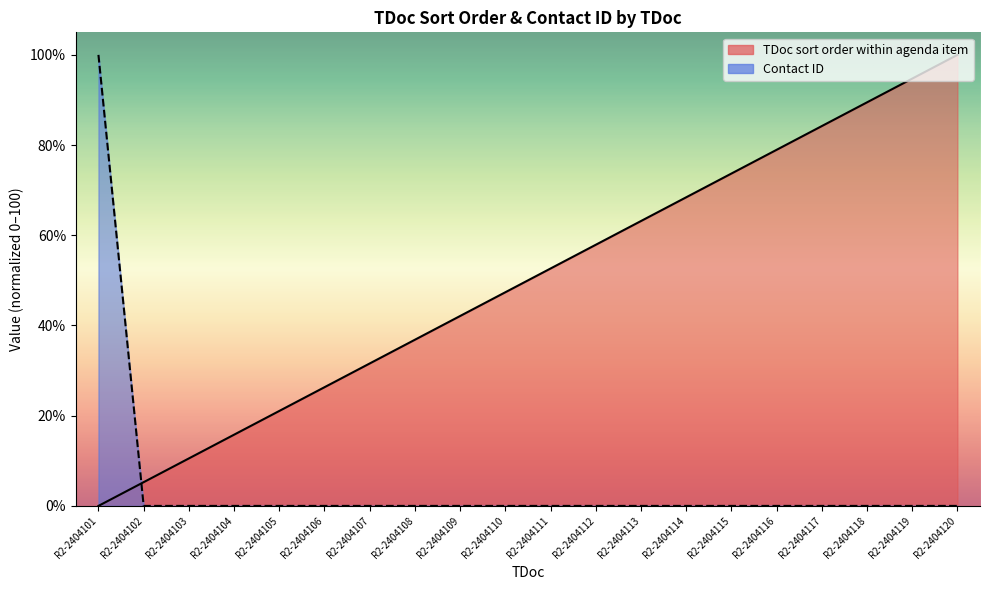

What is the value of the TDoc sort order within agenda item point at the 15th from the left?

73.7